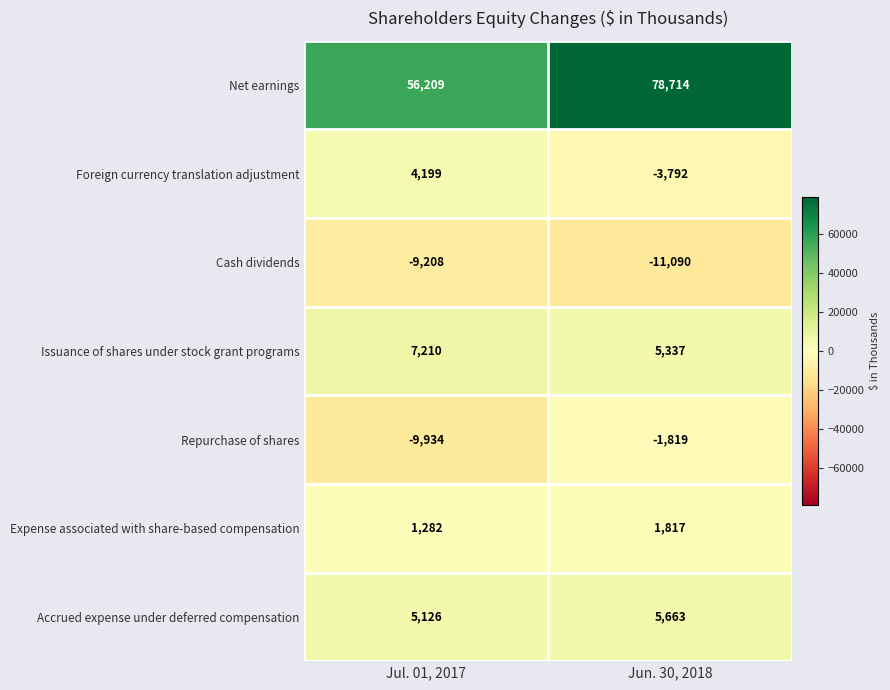

Rank the series at Jul. 01, 2017 from lowest to highest value.

Repurchase of shares, Cash dividends, Expense associated with share-based compensation, Foreign currency translation adjustment, Accrued expense under deferred compensation, Issuance of shares under stock grant programs, Net earnings